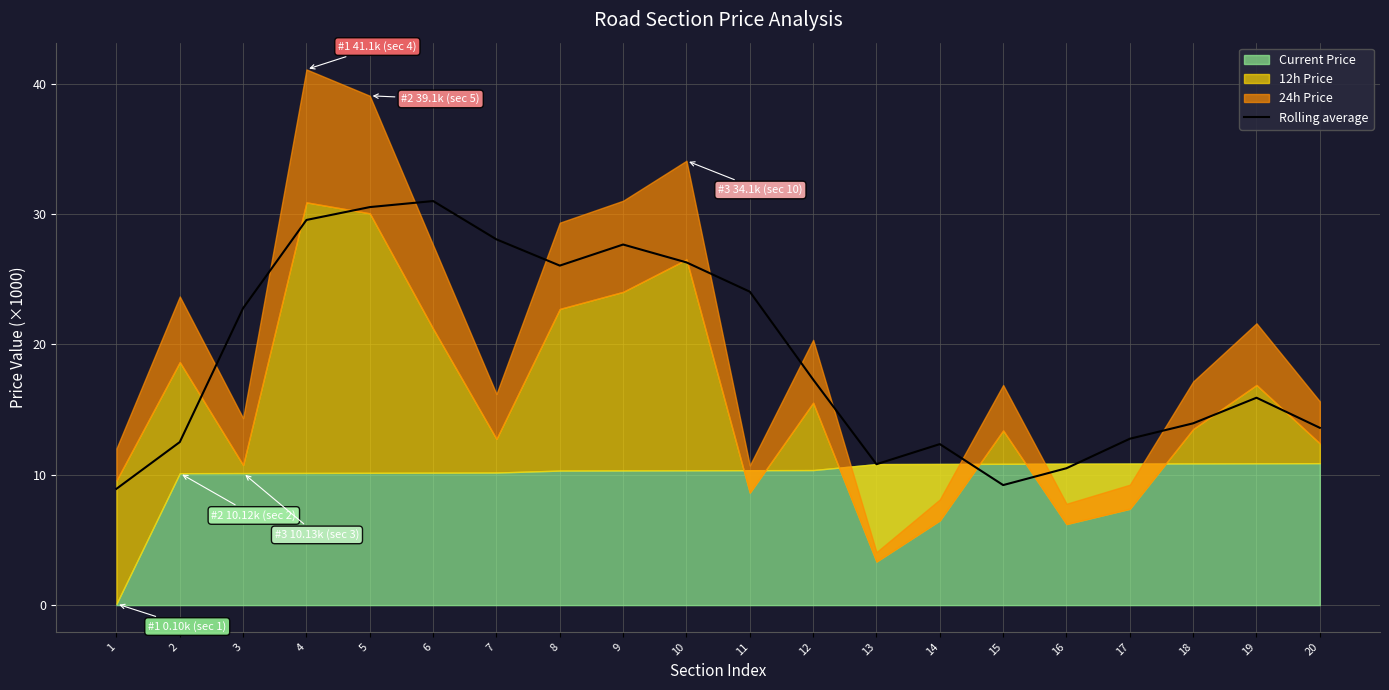

What is the ratio of the value at 14 to the value at 2?

1.0